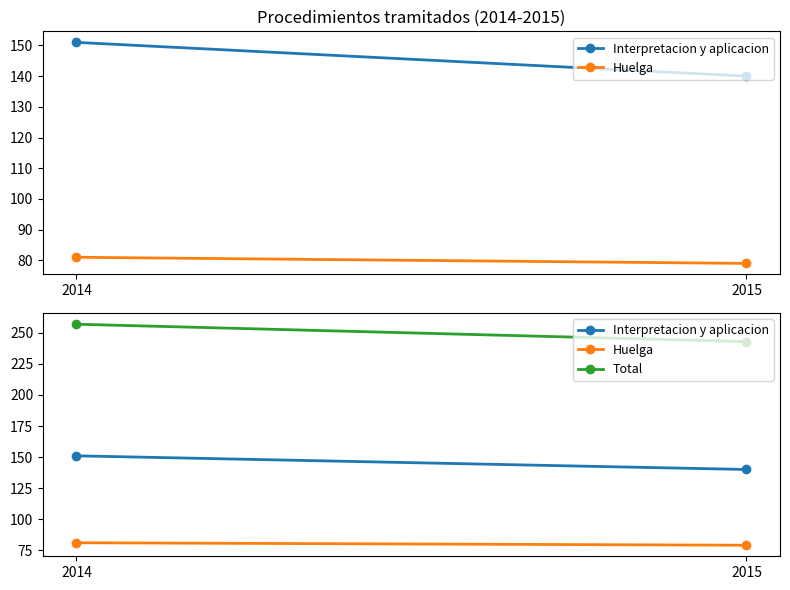

Is the value of Huelga at 2014 greater than the value of Total at 2014?

No